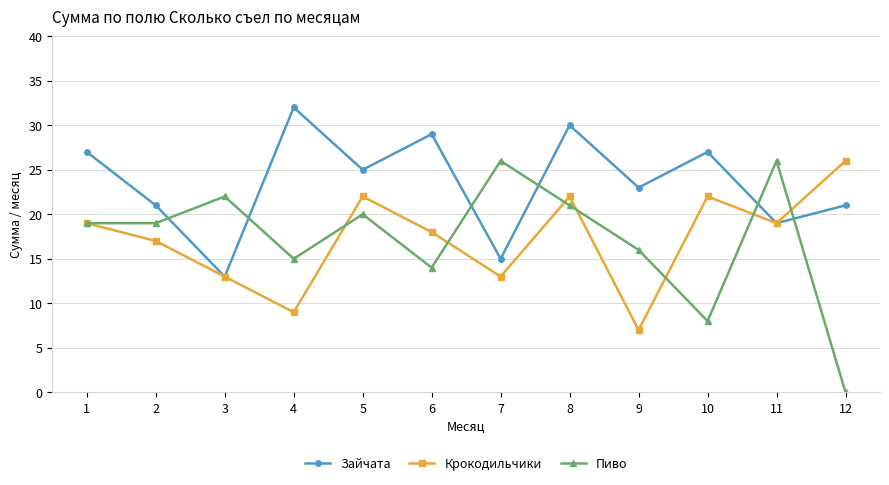

What is the total value across all series at 1?

65